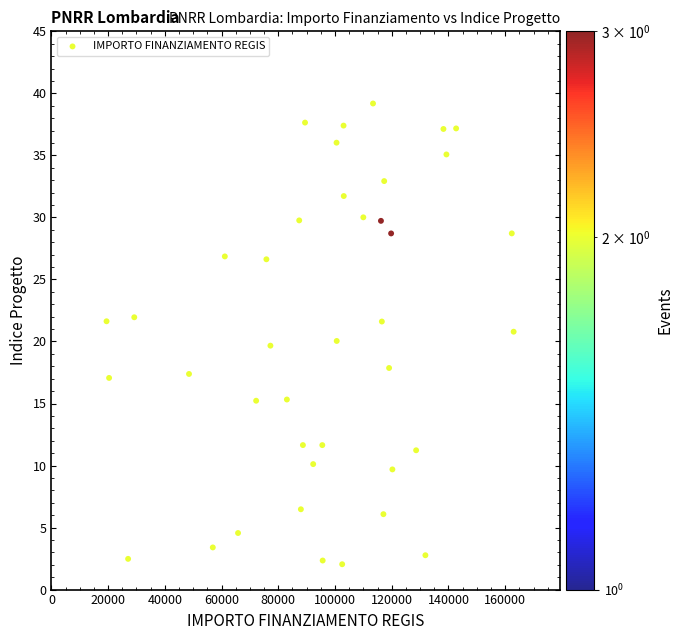

What is the range of Y values (max minus min)?

37.1